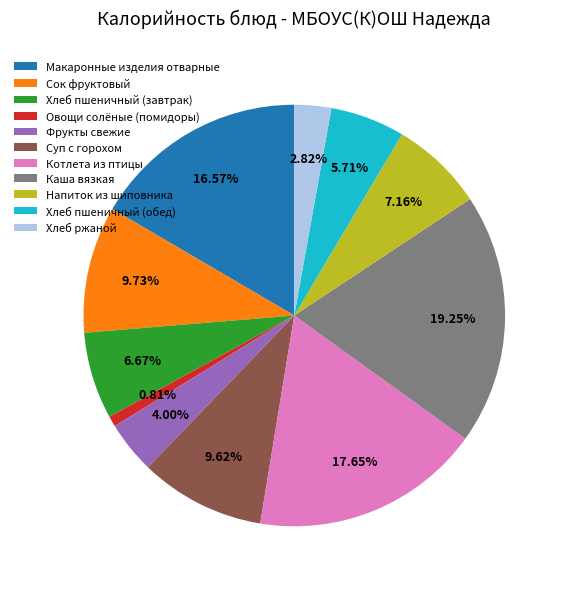

Which has a higher value, Овощи солёные (помидоры) or Фрукты свежие?

Фрукты свежие